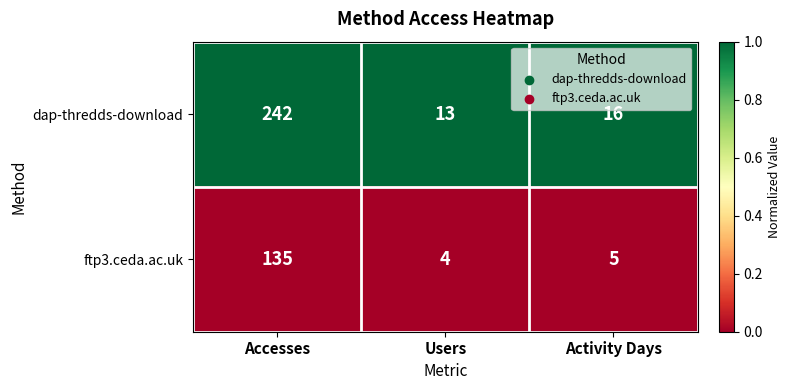

What is the total value across all series at Accesses?

377